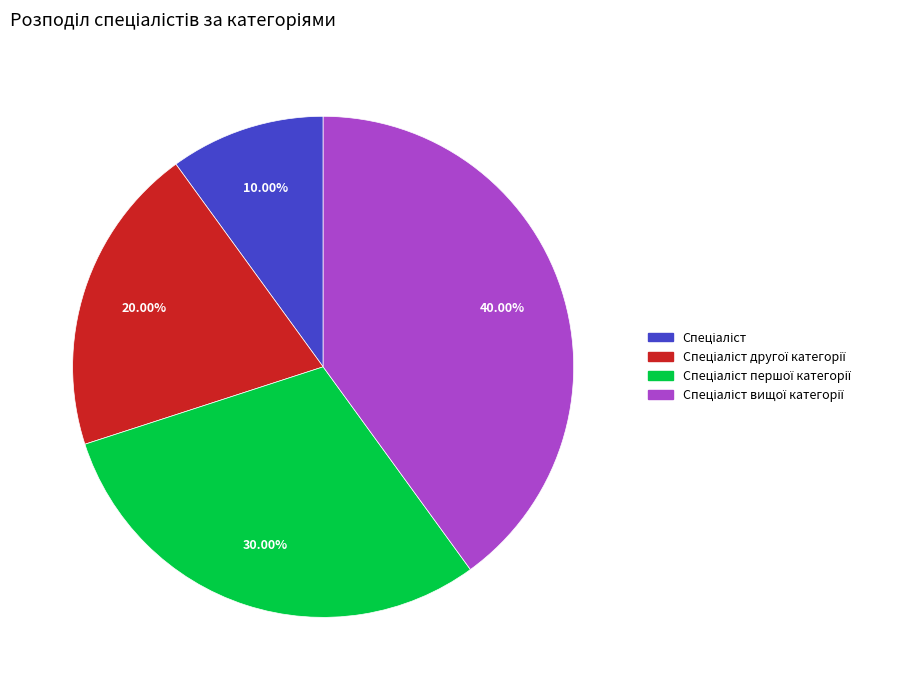

Is there a majority slice in this chart?

No